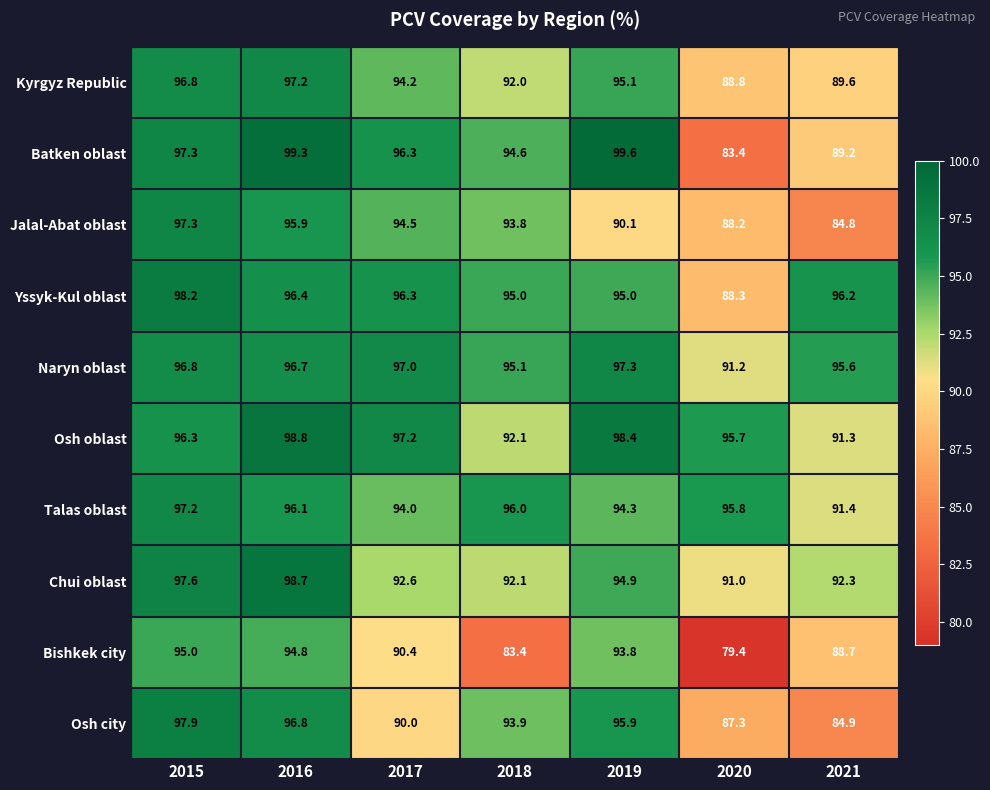

Which series has the widest spread of values?

Batken oblast